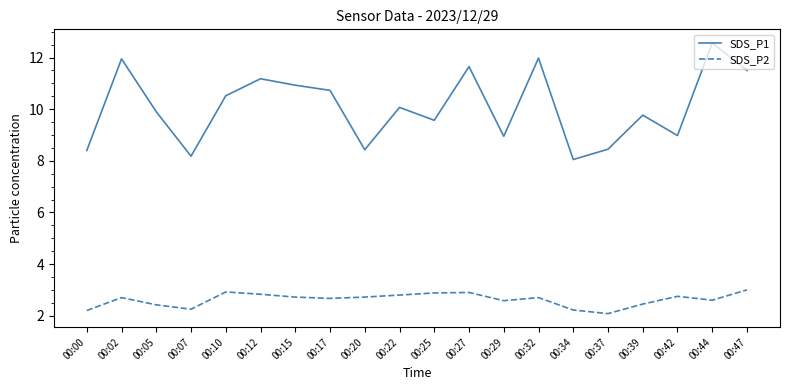

Is it true that SDS_P2 equals 0.8 at 00:25?

False